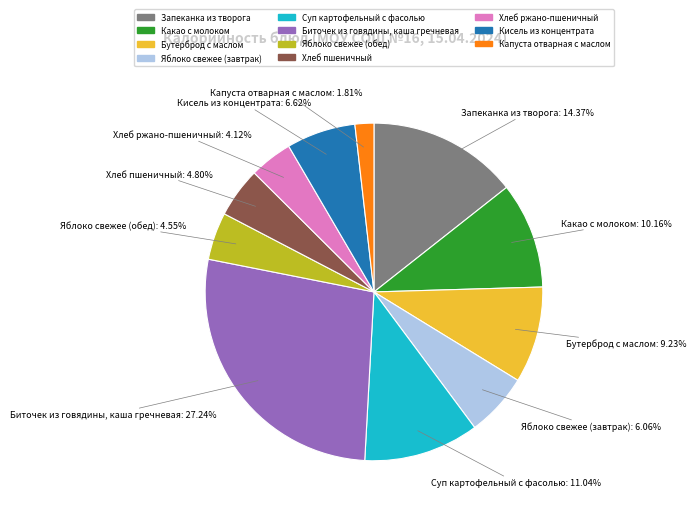

Does any single category account for the majority?

No